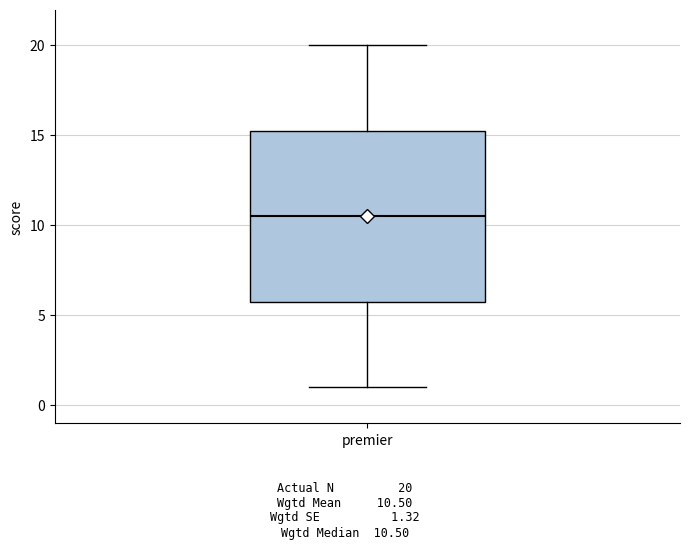

Where does the upper whisker of the box for premier end on the y-axis? The values are not printed on the chart, so give them approximately, as read against the axis.

20.0